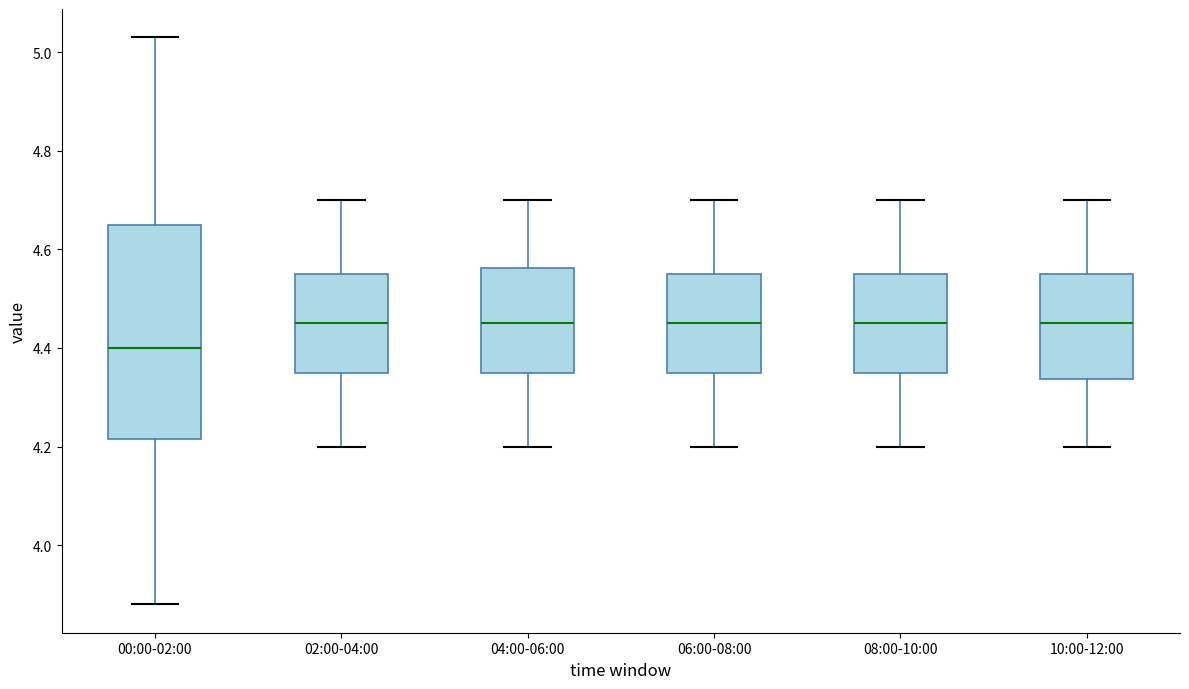

Where is the lower edge of the box for 04:00-06:00 on the y-axis? The values are not printed on the chart, so give them approximately, as read against the axis.

4.36